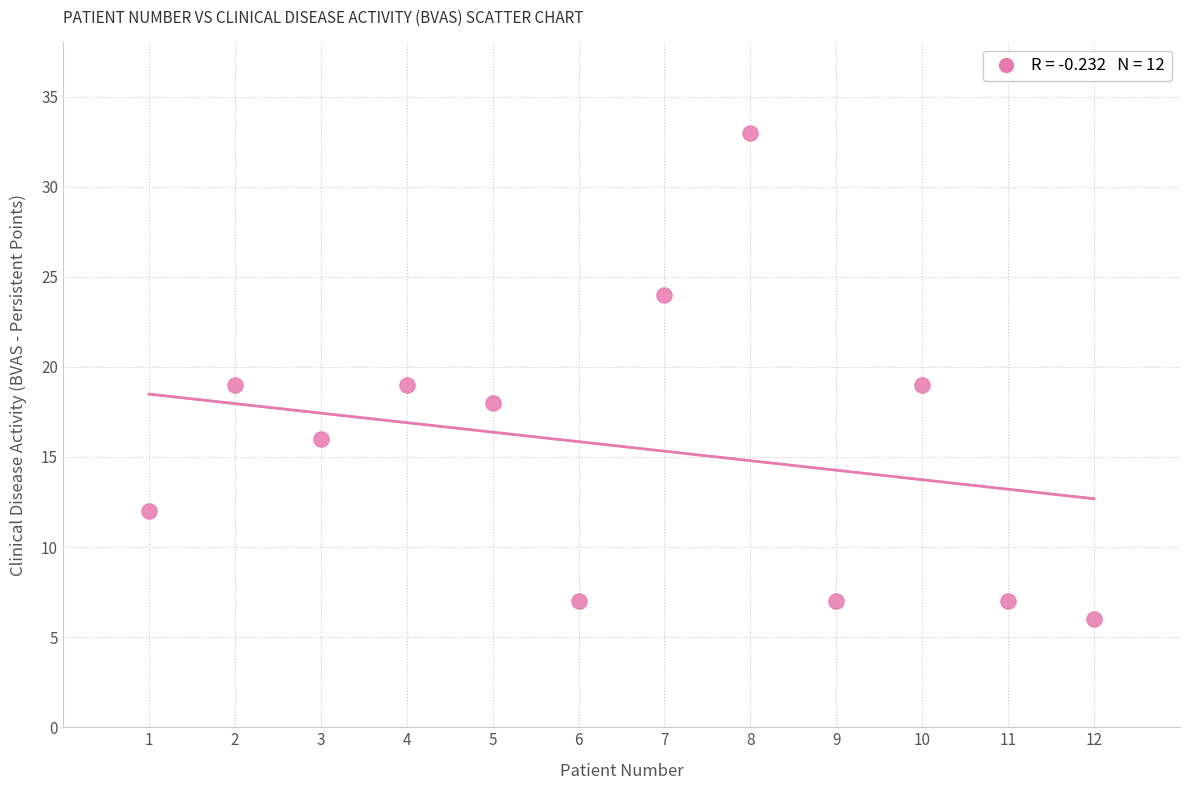

What is the average X value?

6